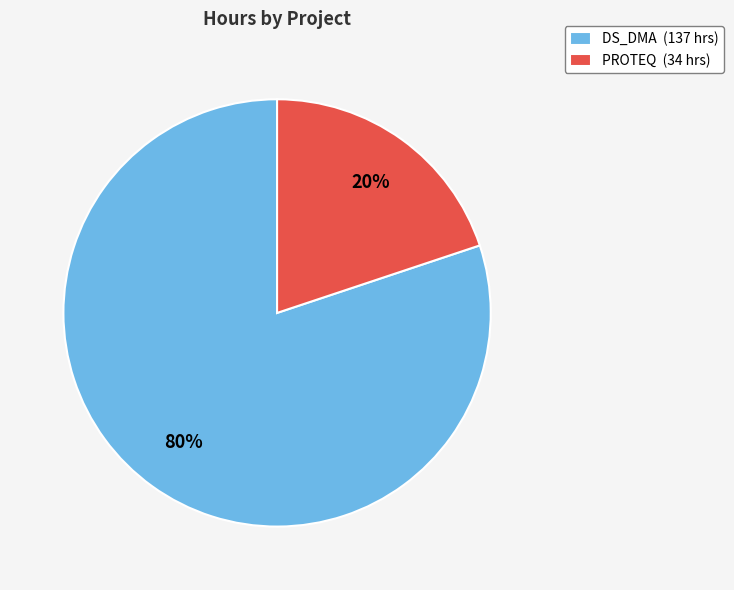

What is the largest slice in the pie chart?

DS_DMA (137 hrs)